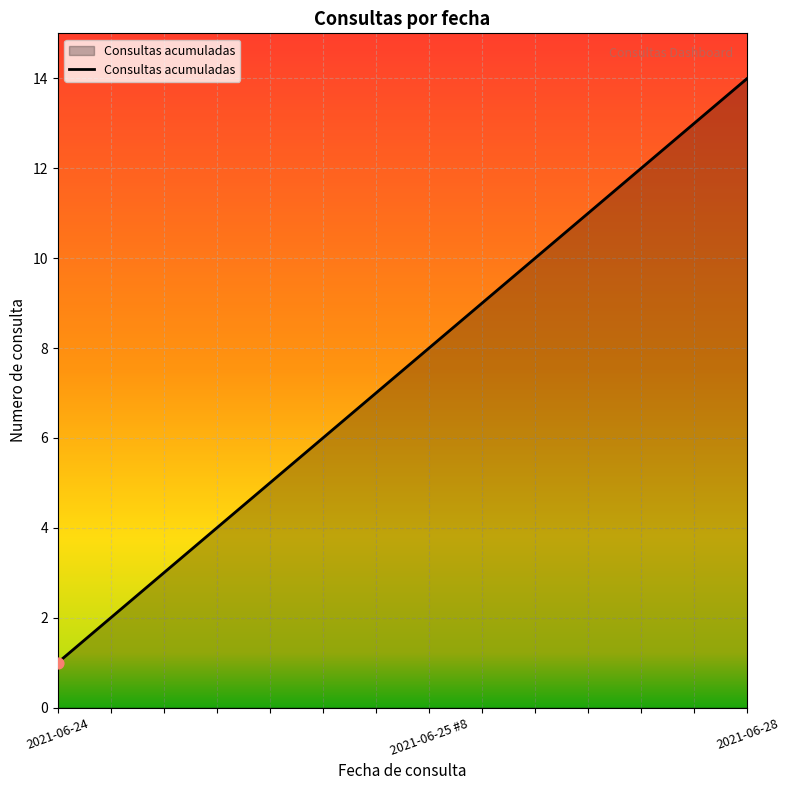

What is the maximum value shown in the chart?

14